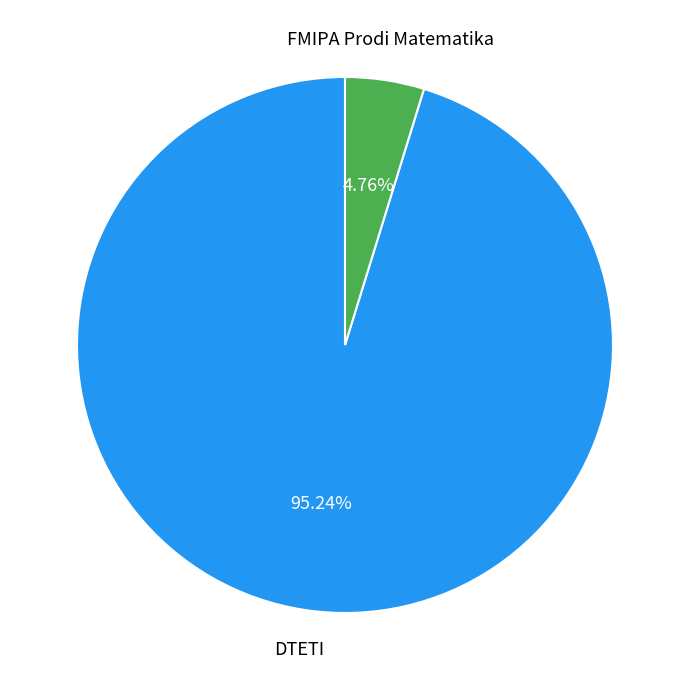

Is there any slice that represents more than half of the pie?

Yes